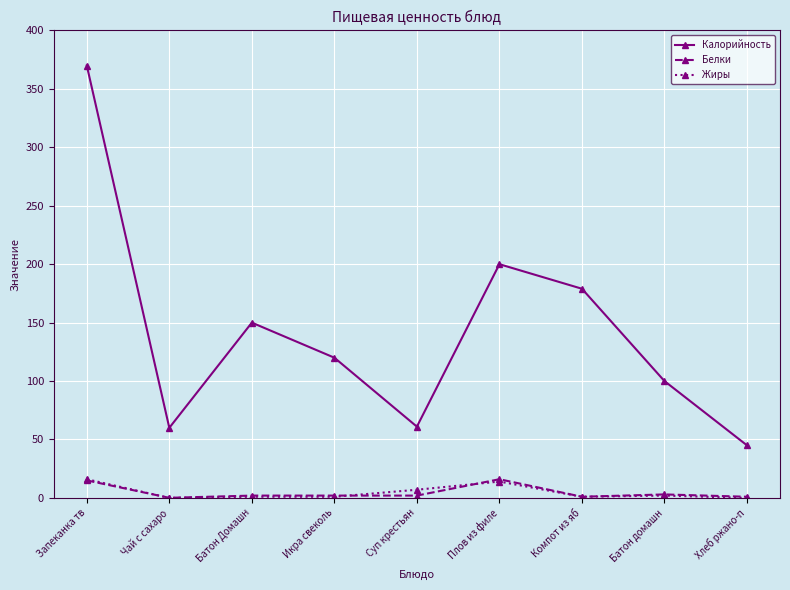

True or false: Калорийность has more than 0 interior local peaks.

True